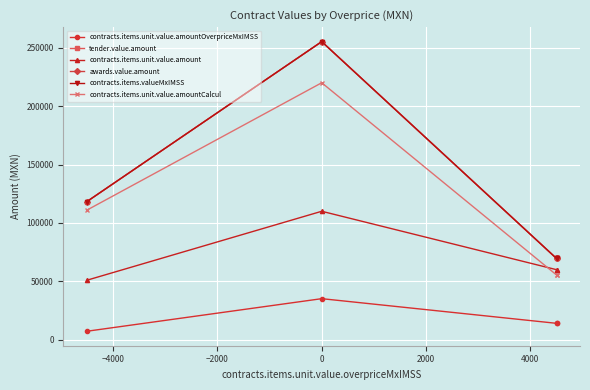

Rank the series at 0 from lowest to highest value.

contracts.items.unit.value.amountOverpriceMxIMSS, contracts.items.unit.value.amount, contracts.items.unit.value.amountCalcul, tender.value.amount, awards.value.amount, contracts.items.valueMxIMSS